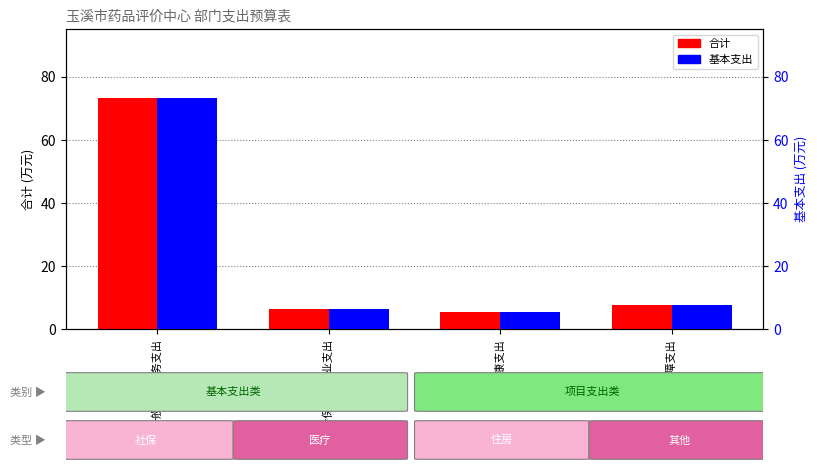

Which series has the largest total across all categories?

合计